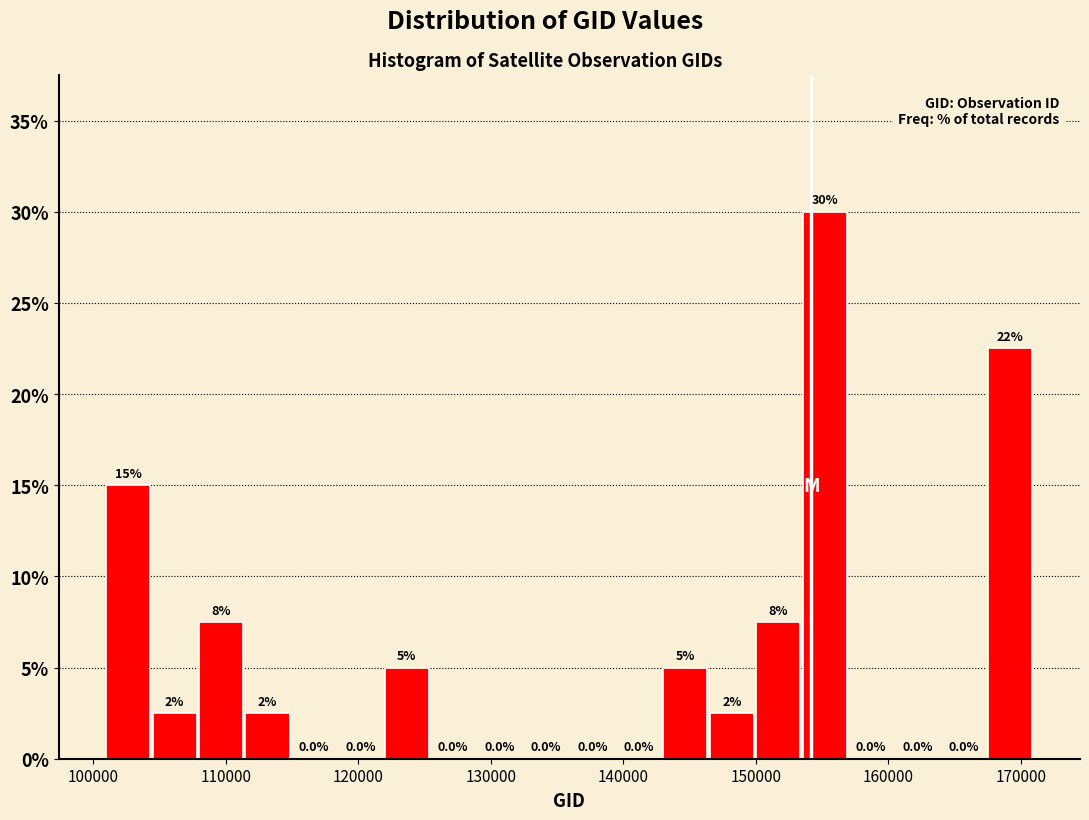

Read against the x-axis, roughly where is the centre of the tallest bar?

155000